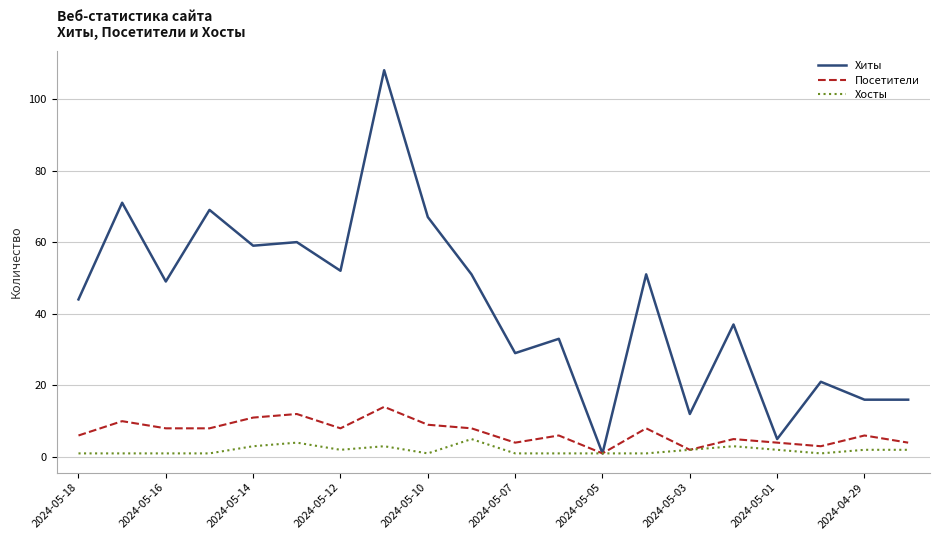

Which series has the largest total across all categories?

Хиты